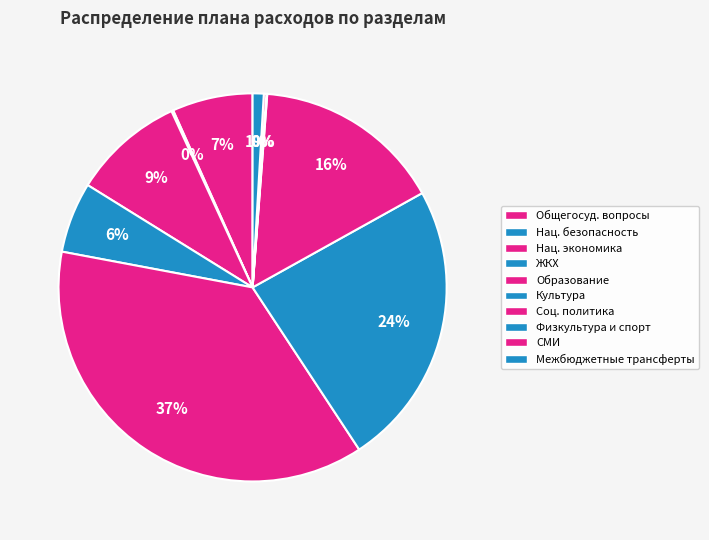

To the nearest percent, what is the average slice percentage?

10%